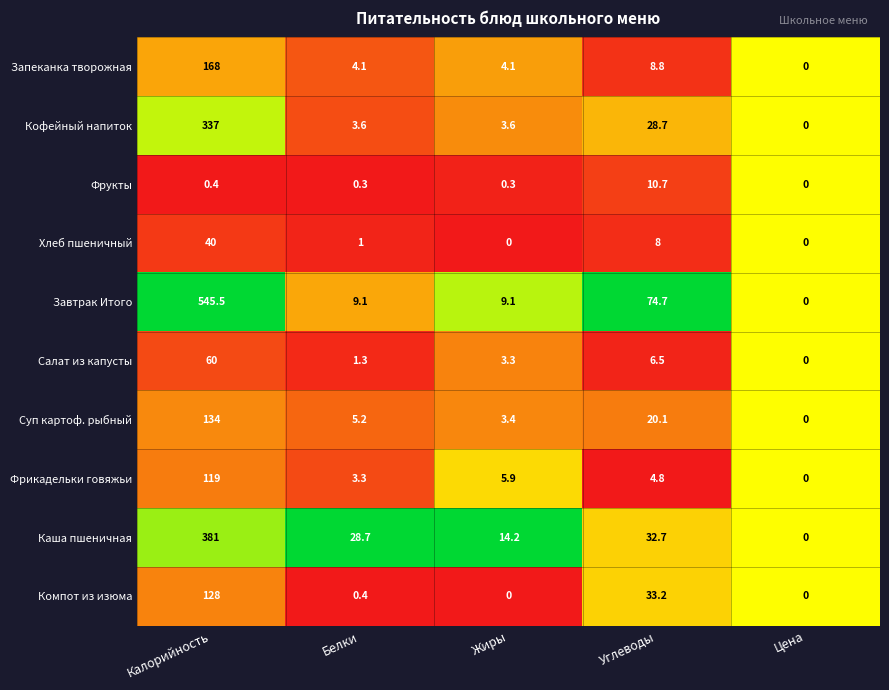

At how many categories does at least one series exceed 22?

3